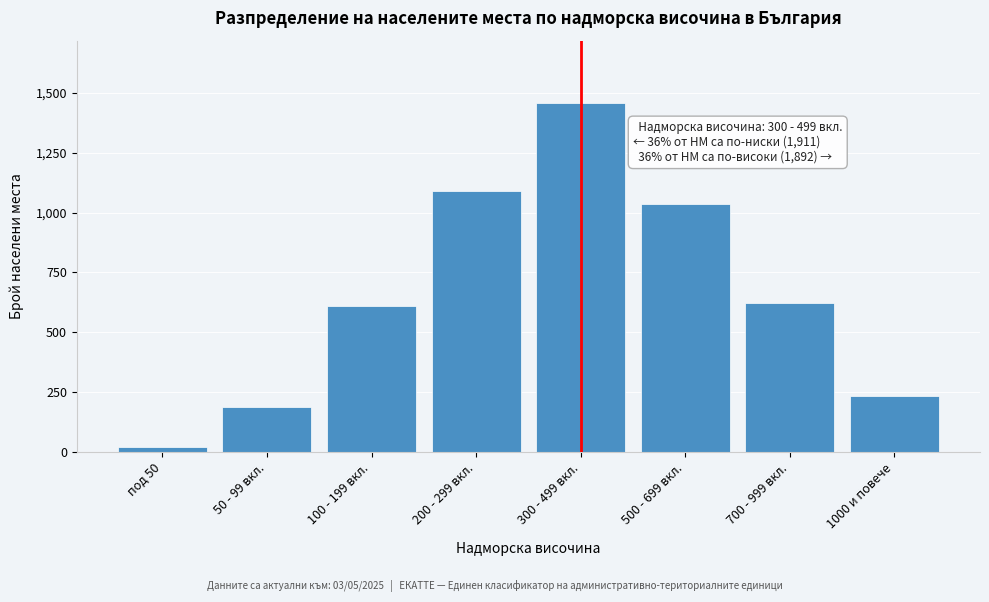

Reading right to left, list all the values displayed in this chart.

233	621	1038	1456	1089	612	187	23